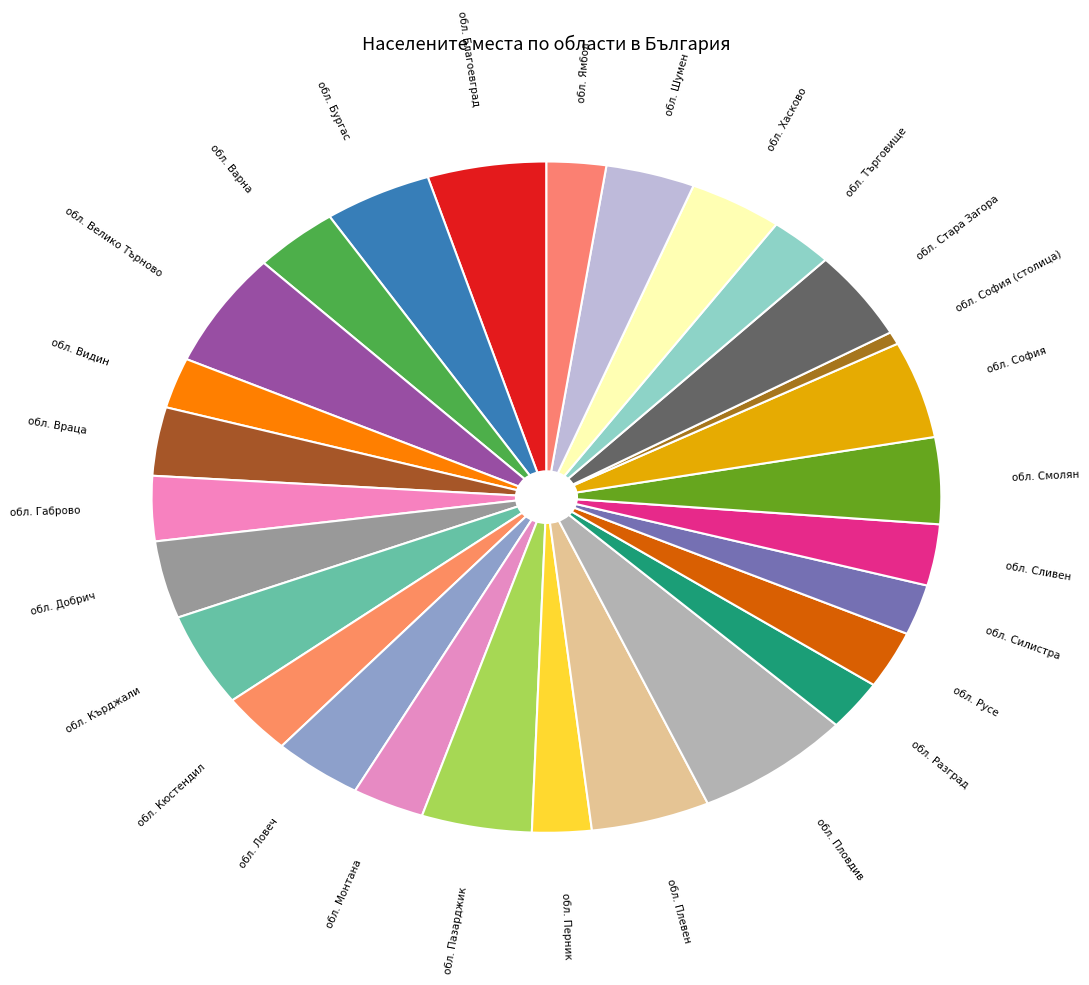

Count the number of slices in the pie.

28